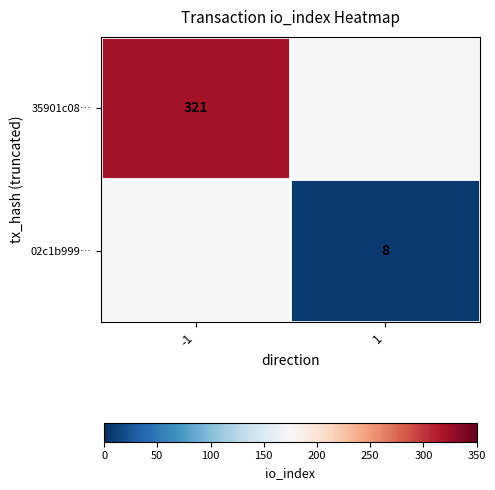

The value of 35901c08… at -1 is 183.6. True or false?

False